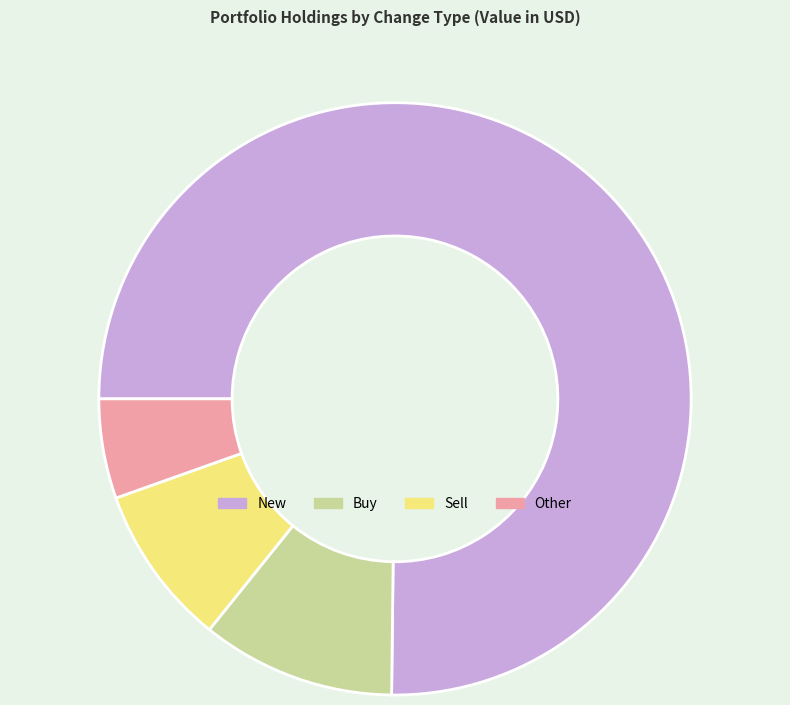

Does New represent more than half of the total?

Yes